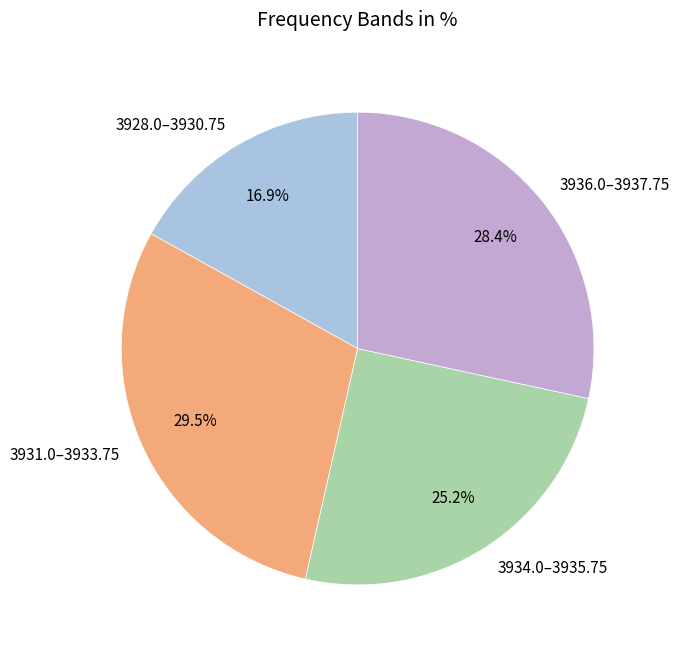

Which slice is the smallest?

3928.0–3930.75